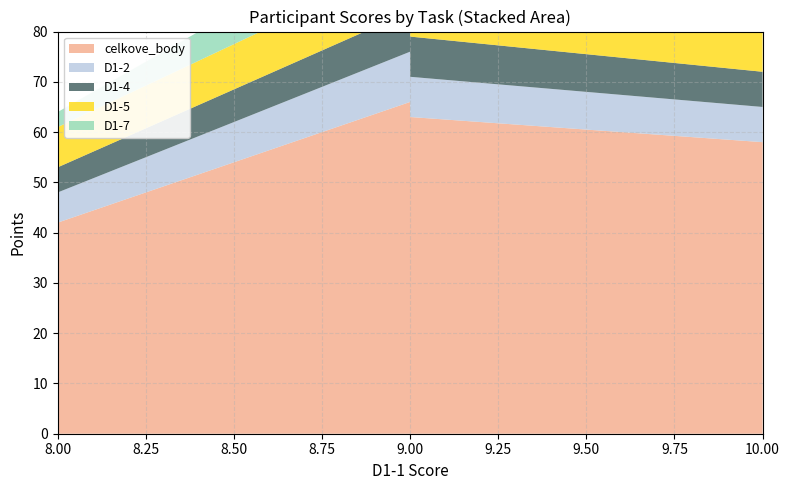

Reading left to right, what are all the values shown in this chart?

celkove_body: 66	63	62	58	58	48	42
D1-2: 10	8	9	7	6	6	6
D1-4: 8	8	7	7	5	6	5
D1-5: 10	10	9	8	10	6	8
D1-7: 10	10	10	9	10	4	3